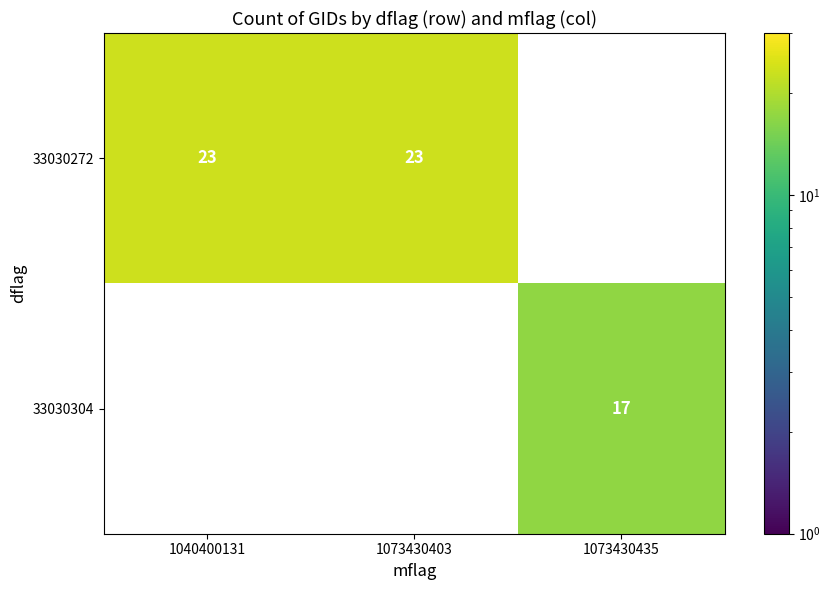

True or false: 33030272 has a value of 5.0 at 1040400131.

False